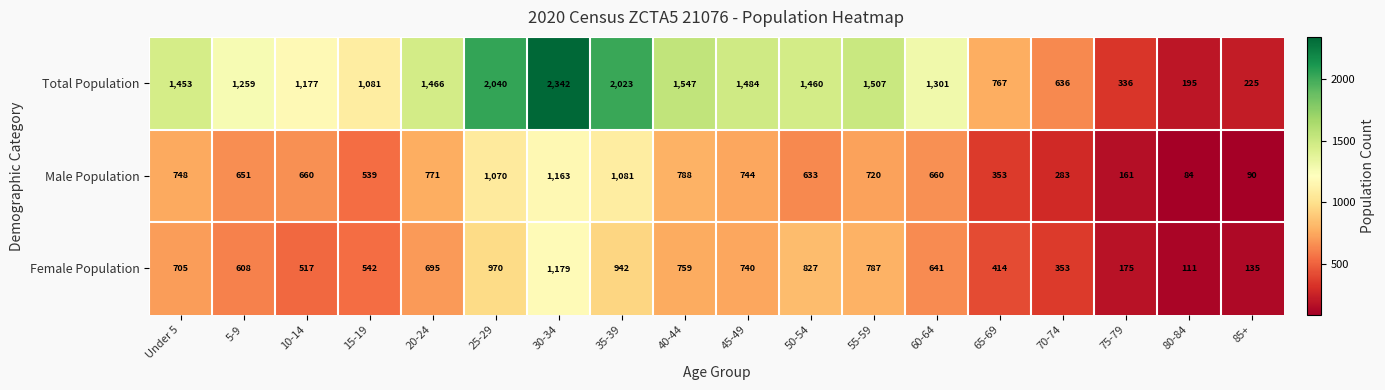

What is the maximum value for Total Population?

2342